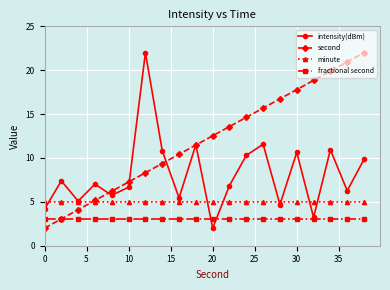

What is the difference between the maximum and minimum values in the second series?

20.0